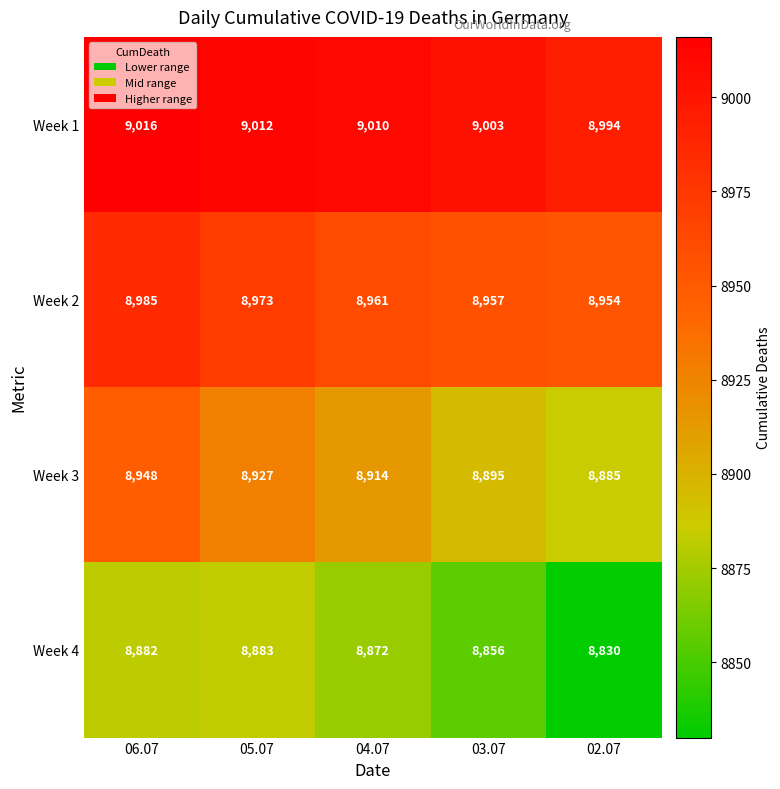

Rank the series by their average value, from highest to lowest.

Week 1, Week 2, Week 3, Week 4